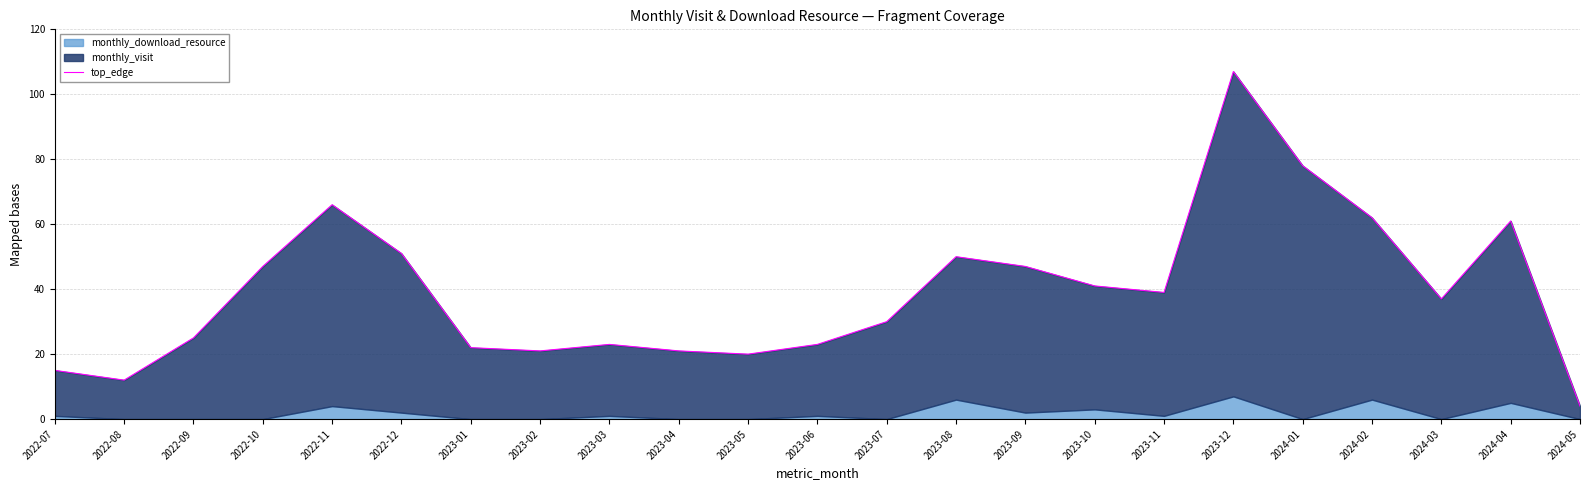

How many lines are shown in the chart?

1